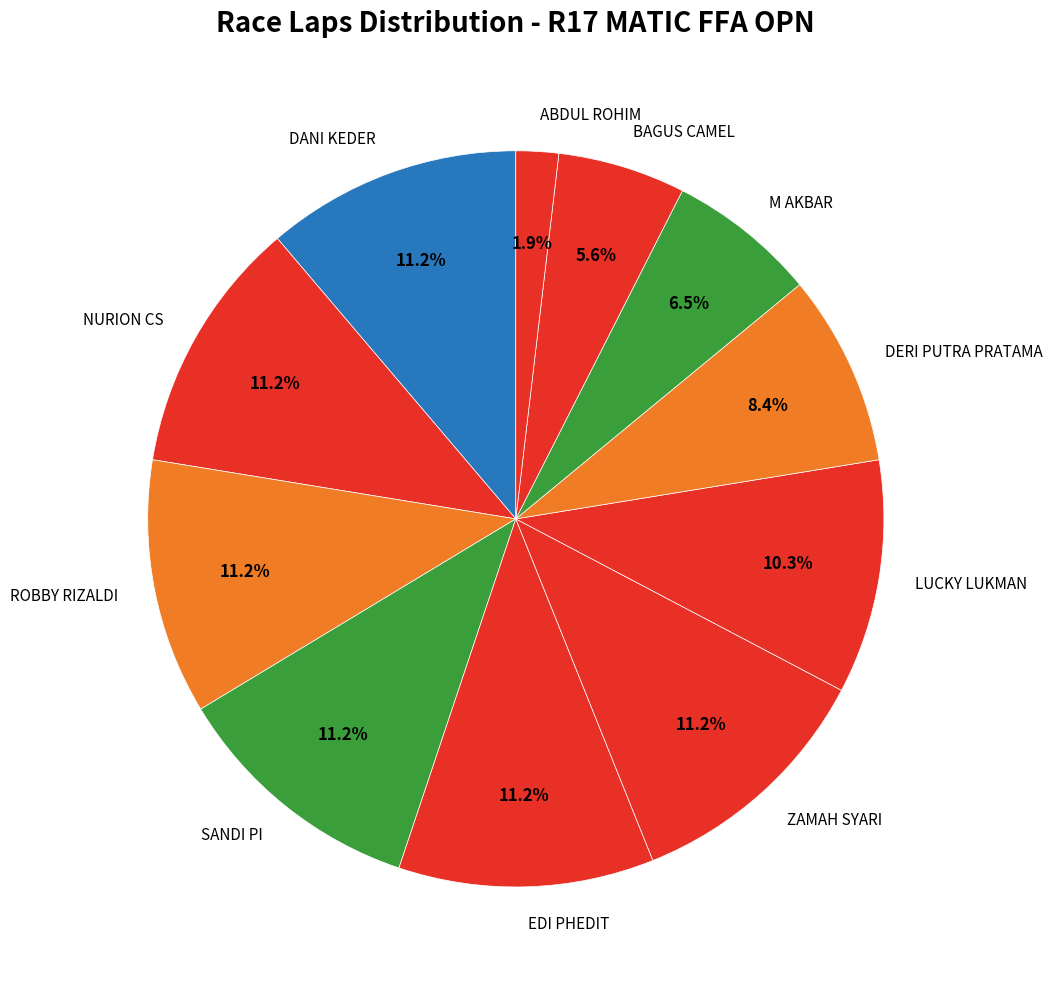

To the nearest percent, what portion does SANDI PI represent?

11%